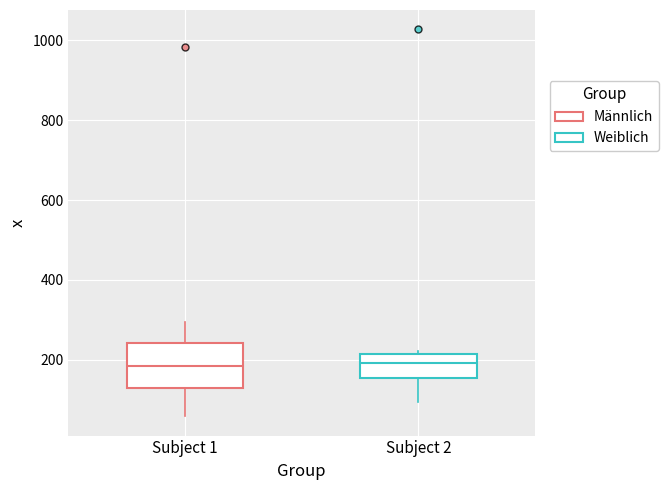

Where does the median line of the box for Subject 2 sit on the y-axis? The values are not printed on the chart, so give them approximately, as read against the axis.

200